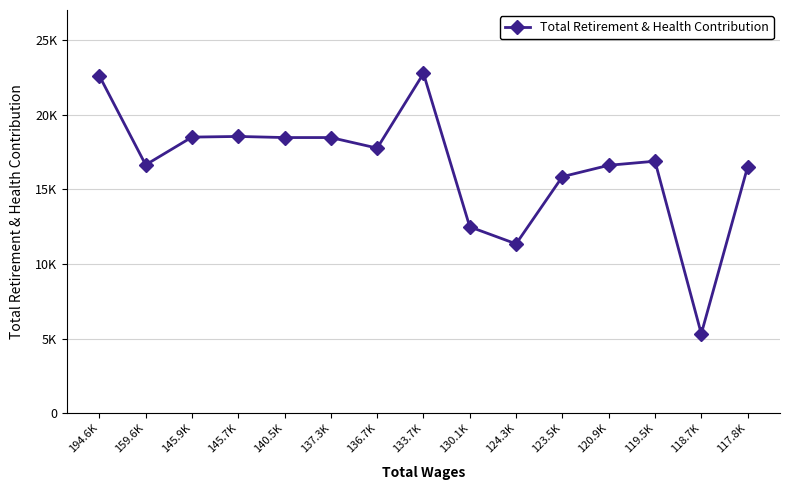

Is this an area chart (filled region under the line)?

No